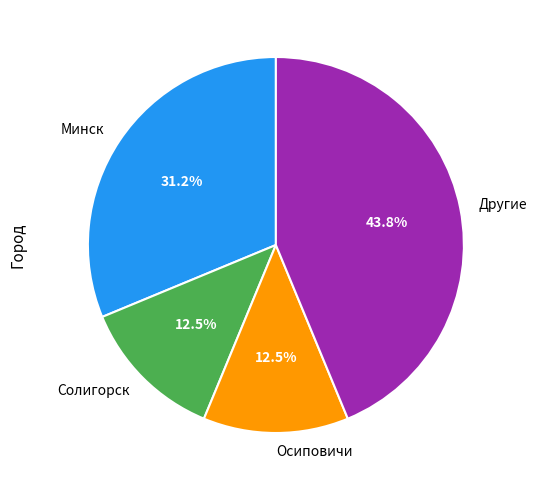

Does any single category account for the majority?

No